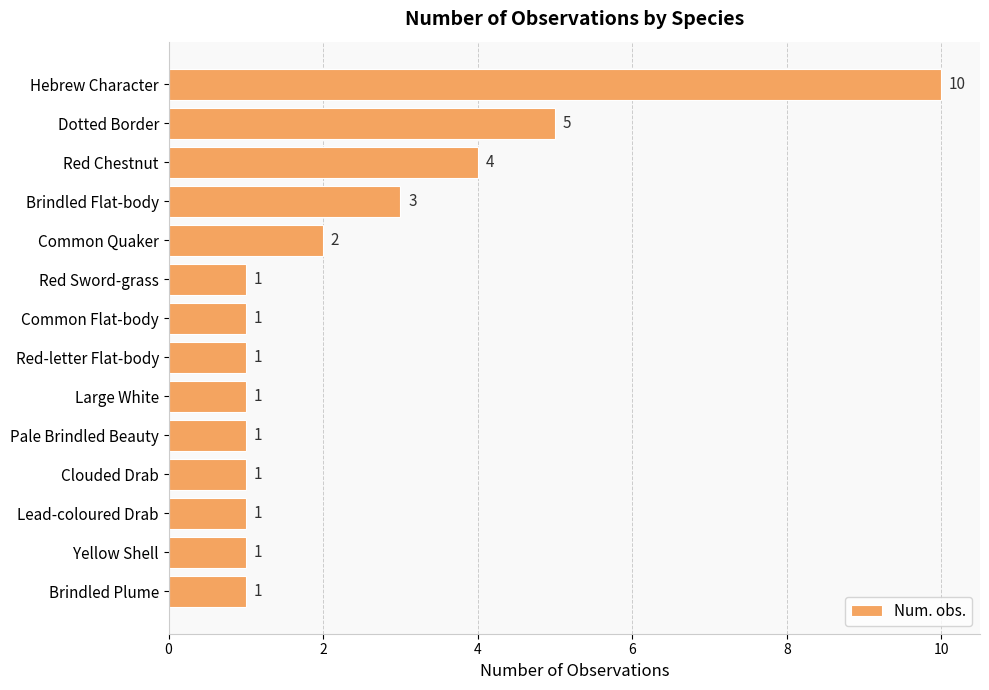

What is the change in value from Dotted Border to Large White?

-4